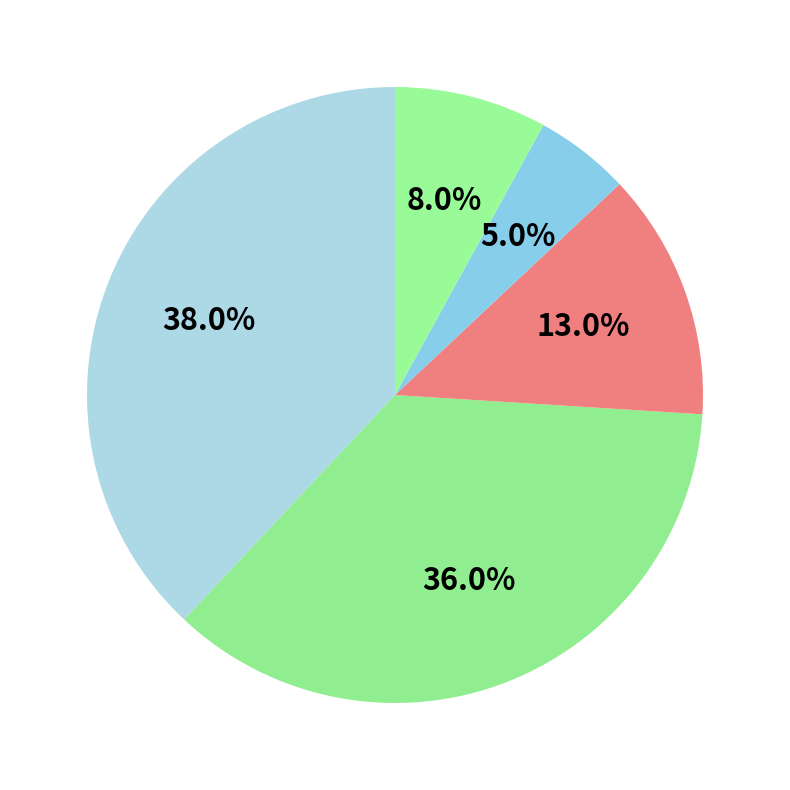

Count the number of slices in the pie.

5